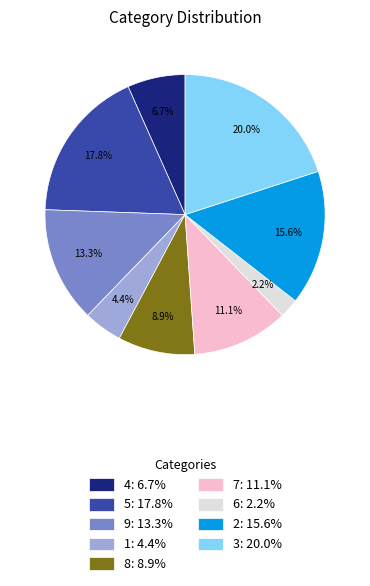

What is the ratio of the value at 5: 17.8% to the value at 8: 8.9%?

2.0